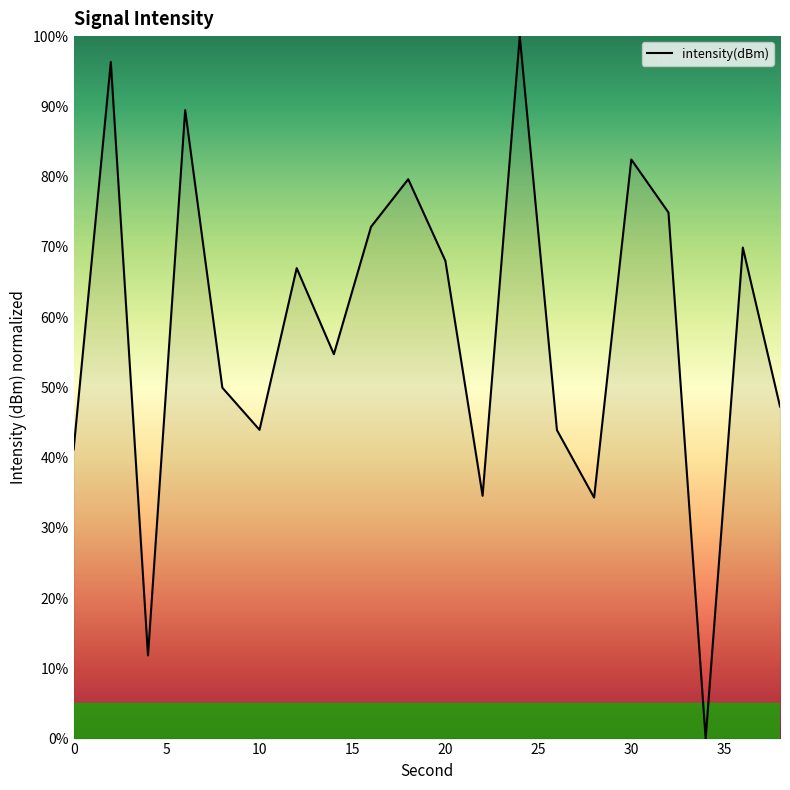

Does the chart have visible grid lines?

No